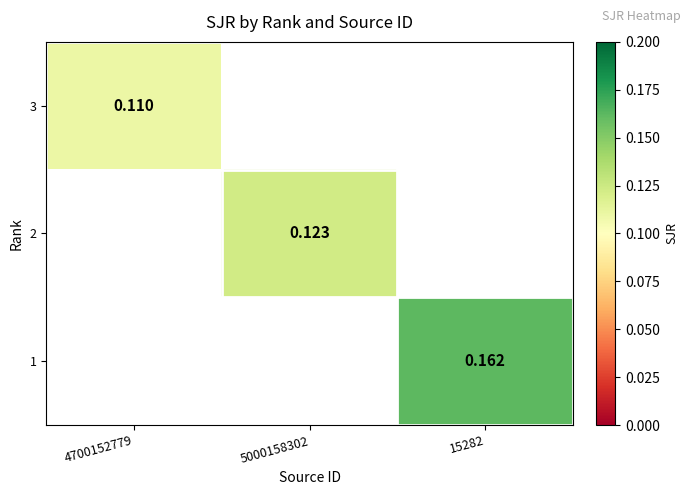

At how many categories does at least one series exceed 0?

3